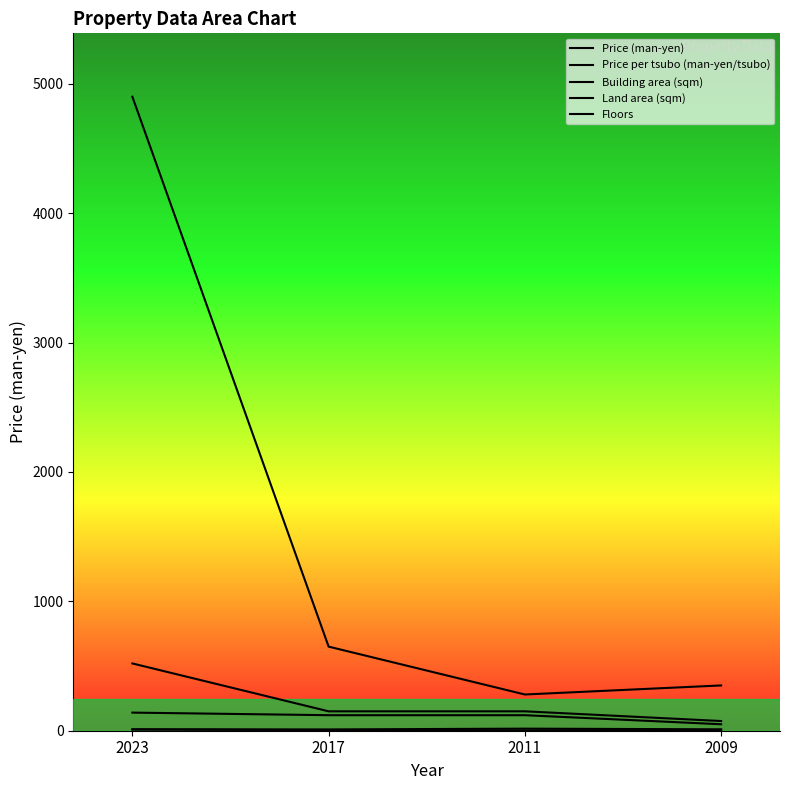

At 2023, list the series in order from smallest to largest.

Price per tsubo (man-yen/tsubo), Floors, Building area (sqm), Land area (sqm), Price (man-yen)